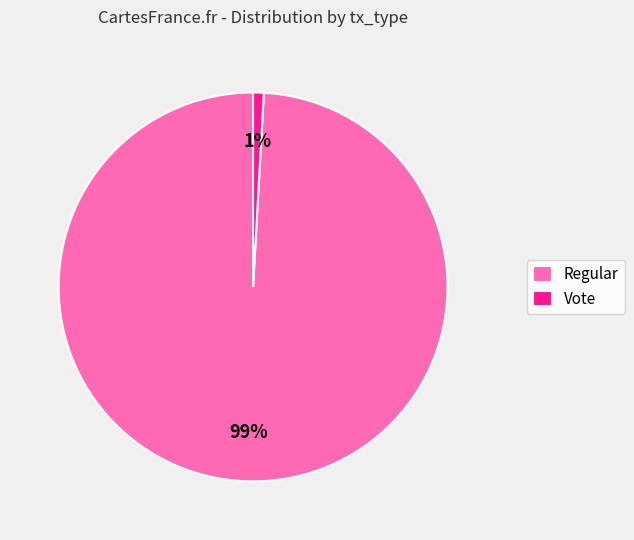

The Vote slice represents 1% of the pie. True or false?

True